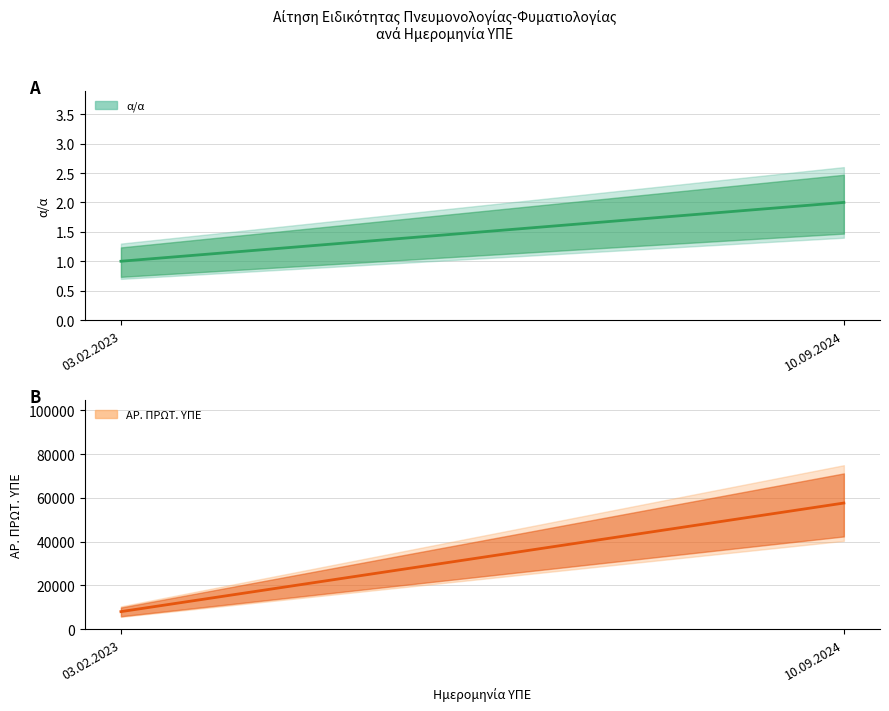

Does the chart display data point markers on the line(s)?

No